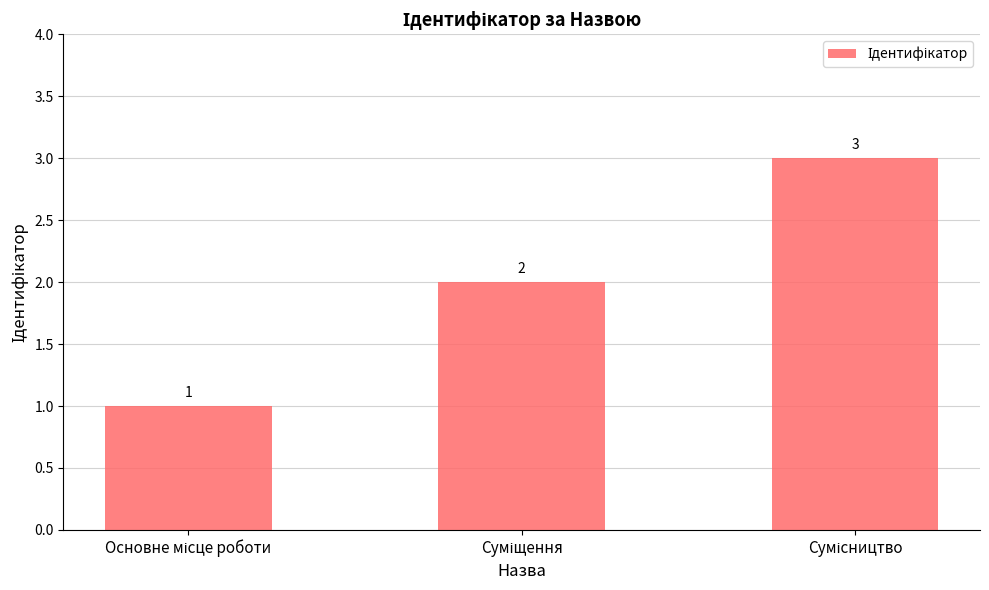

Reading left to right, what are all the values shown in this chart?

1	2	3